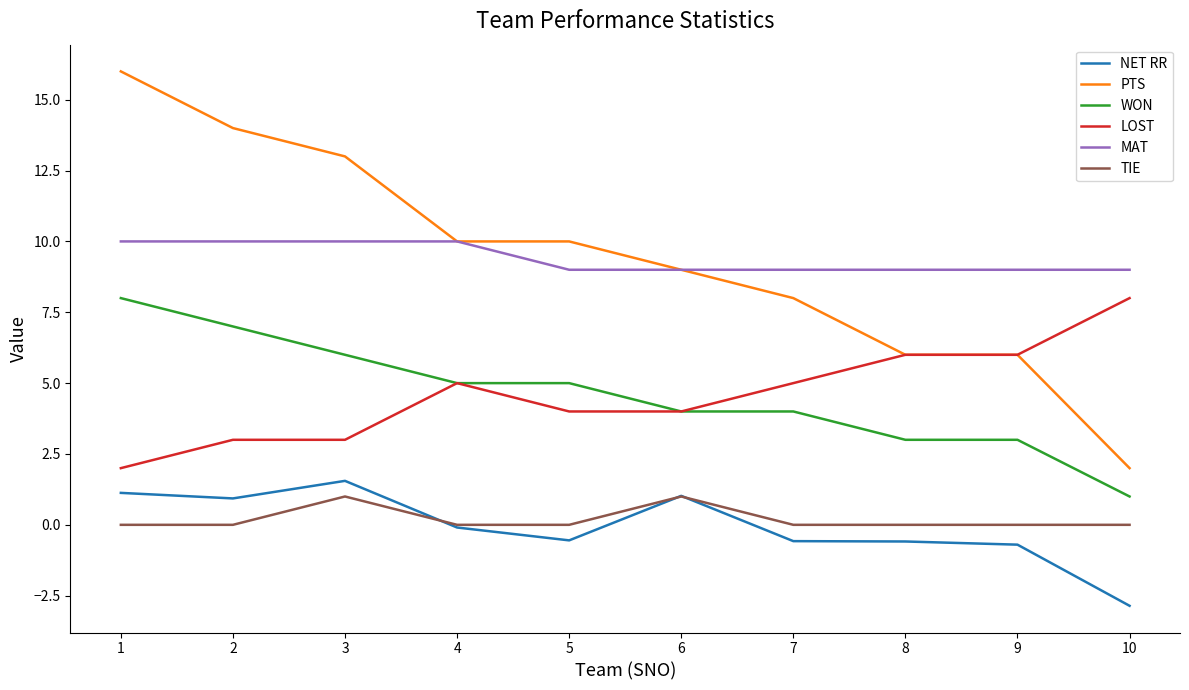

What is the difference between the maximum and minimum values in the WON series?

7.0